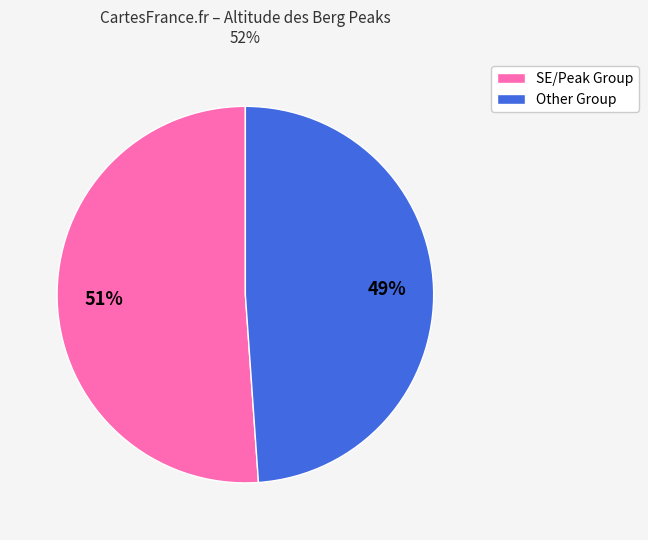

Is there any slice that represents more than half of the pie?

Yes